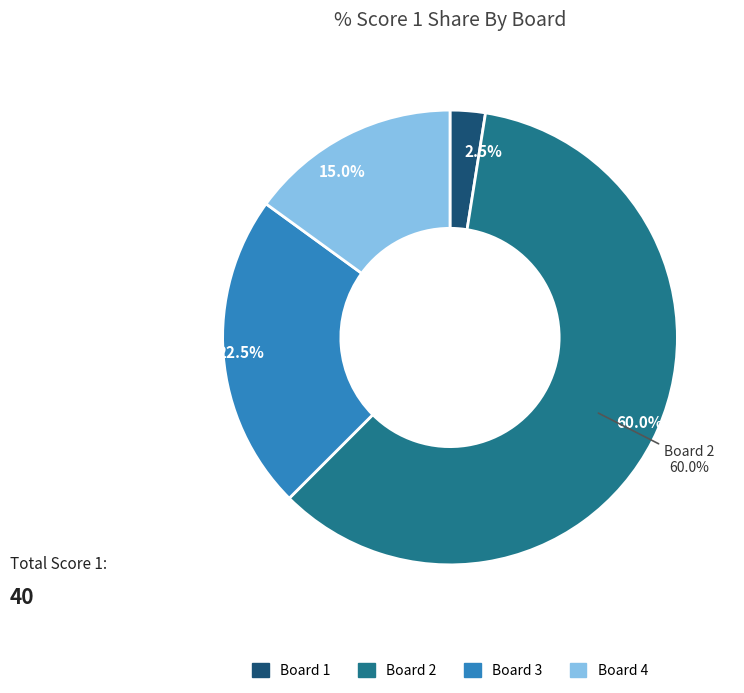

The 4 slice represents 22% of the pie. True or false?

False